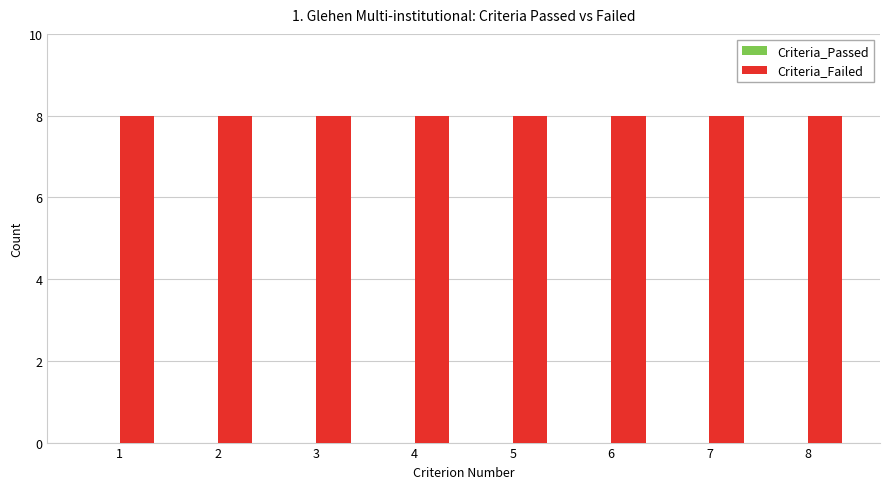

What is the total value across all series at 1?

8